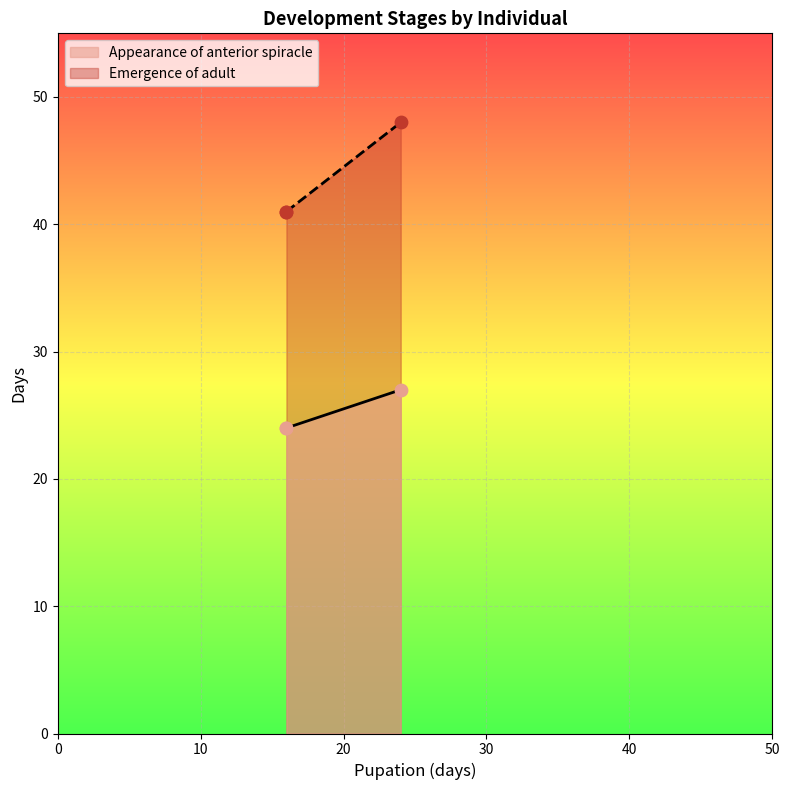

Which series has the largest Y range (max minus min)?

Emergence of adult